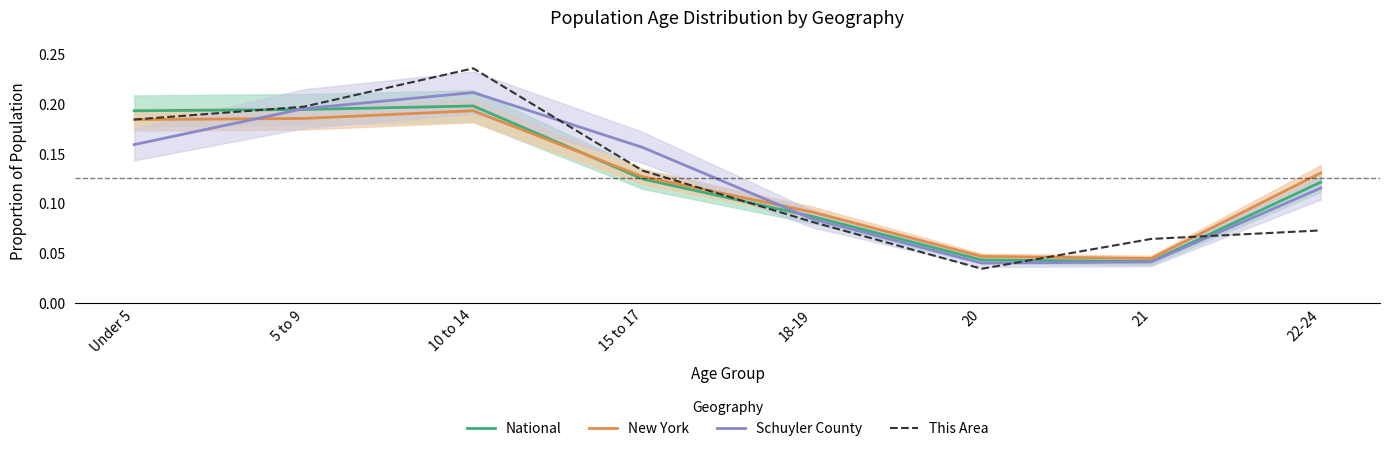

Which series ends up on top after the final intersection of New York and This Area?

New York